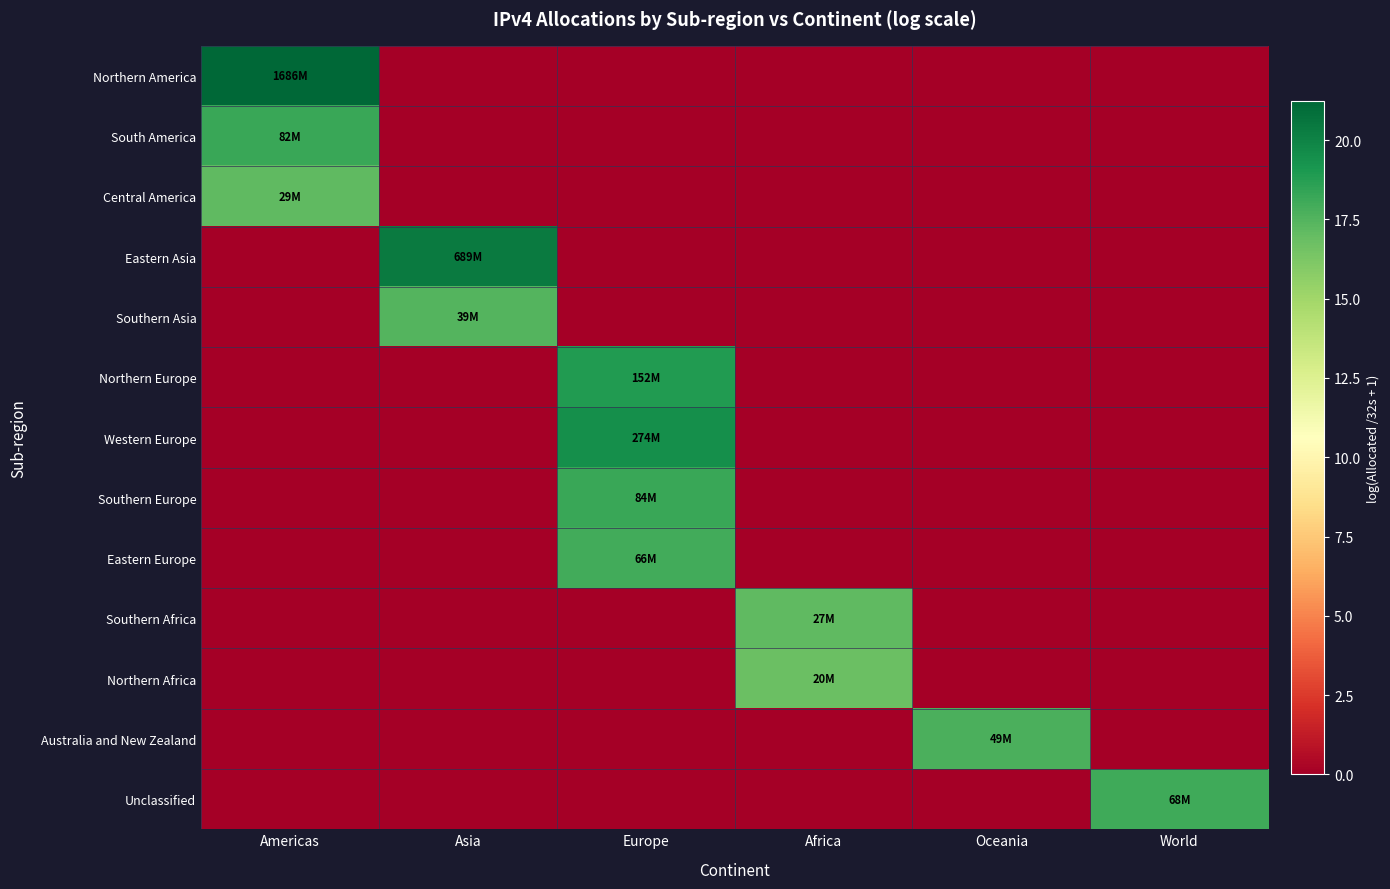

Which series changed the most between Africa and Oceania?

Australia and New Zealand